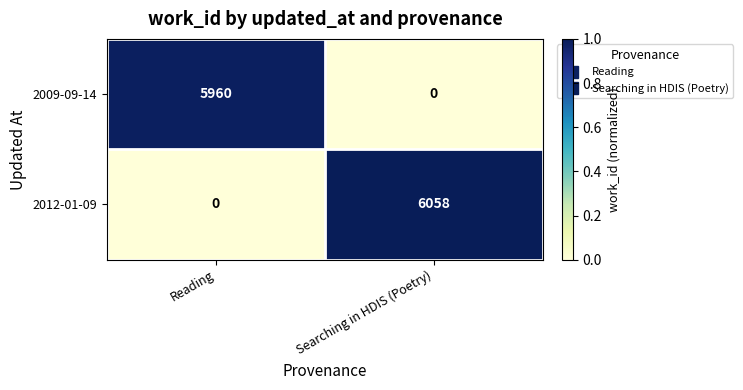

Between Reading and Searching in HDIS (Poetry), which series saw the biggest shift?

2012-01-09